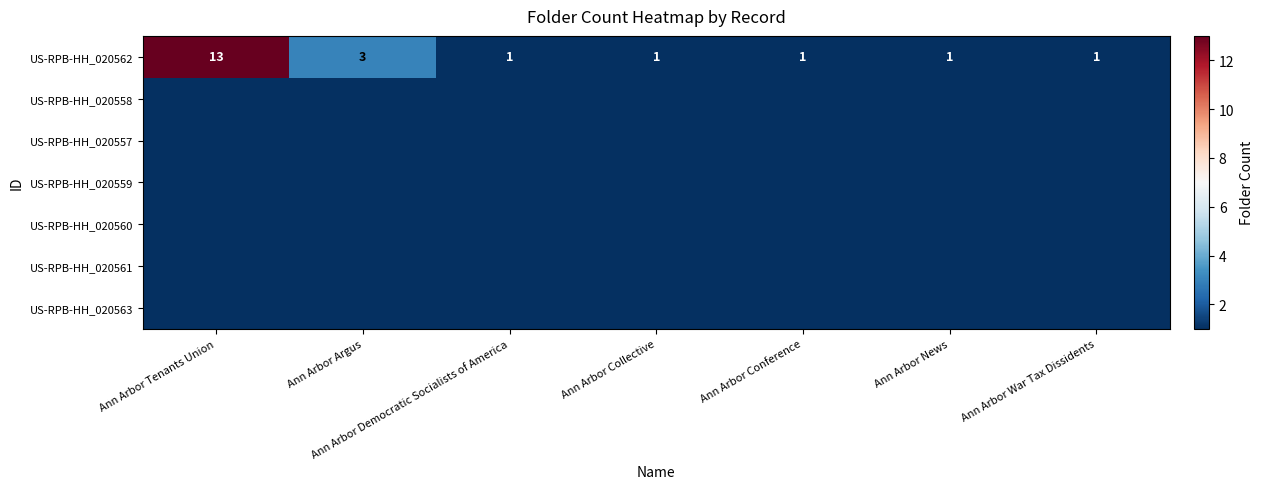

What is the total value across all series at Ann Arbor Democratic Socialists of America?

1